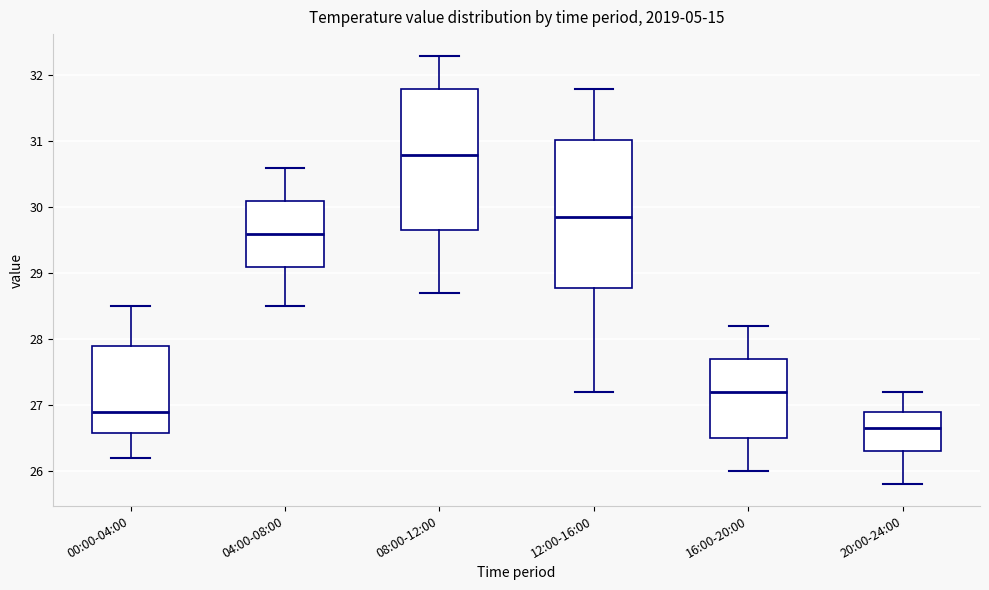

Reading left to right, read every box against the y-axis: the position of its median line, the range the box covers, and the ends of its whiskers. The values are not printed on the chart, so give them approximately, as read against the axis.

00:00-04:00: median 26.9, box 26.6 to 27.9, whiskers 26.2 to 28.5
04:00-08:00: median 29.6, box 29.1 to 30.1, whiskers 28.5 to 30.6
08:00-12:00: median 30.8, box 29.7 to 31.8, whiskers 28.7 to 32.3
12:00-16:00: median 29.9, box 28.8 to 31.0, whiskers 27.2 to 31.8
16:00-20:00: median 27.2, box 26.5 to 27.7, whiskers 26.0 to 28.2
20:00-24:00: median 26.7, box 26.3 to 26.9, whiskers 25.8 to 27.2